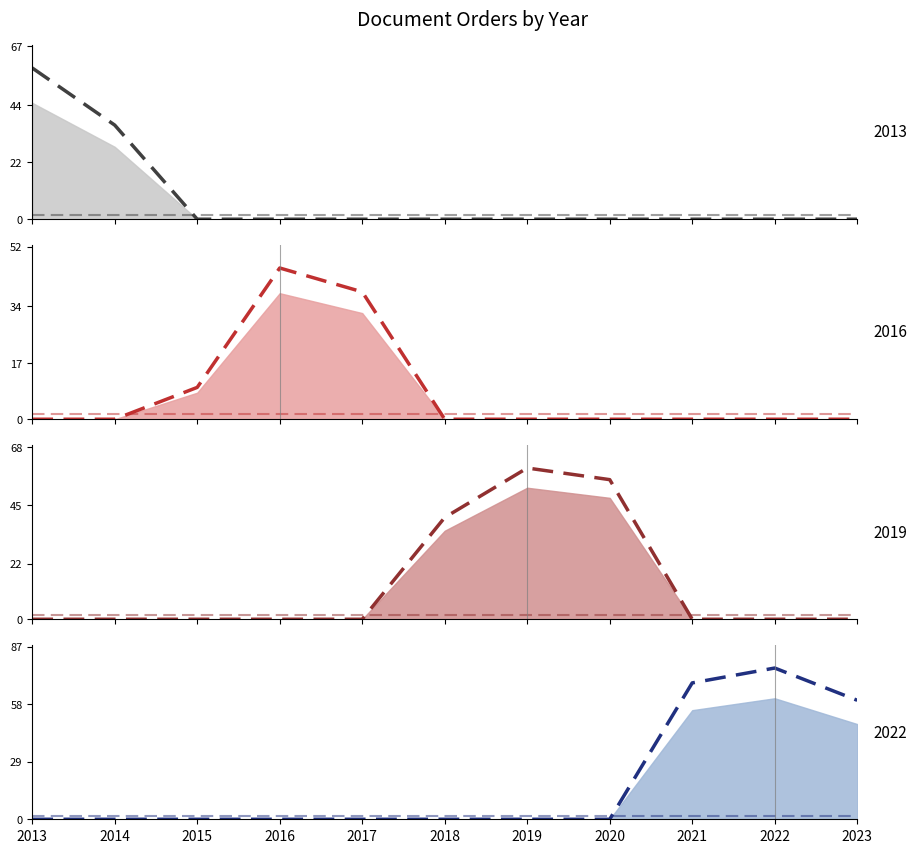

How many lines are shown in the chart?

4